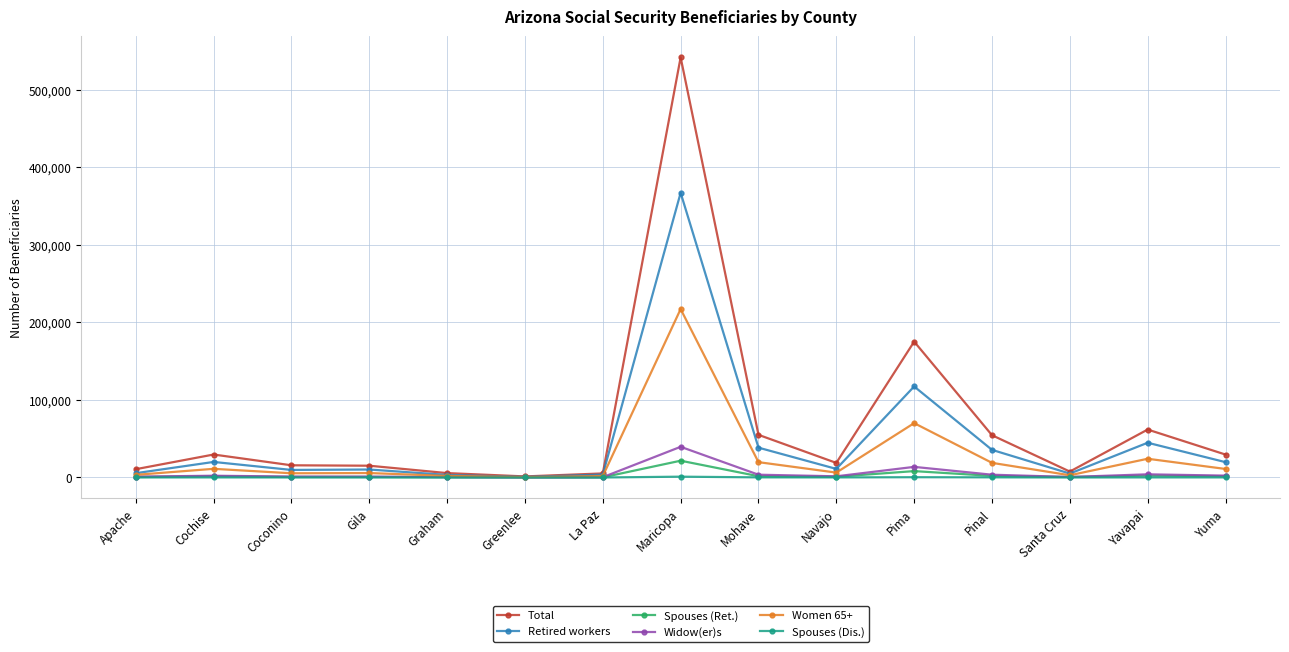

True or false: Spouses (Ret.) has more than 1 interior local peaks.

True